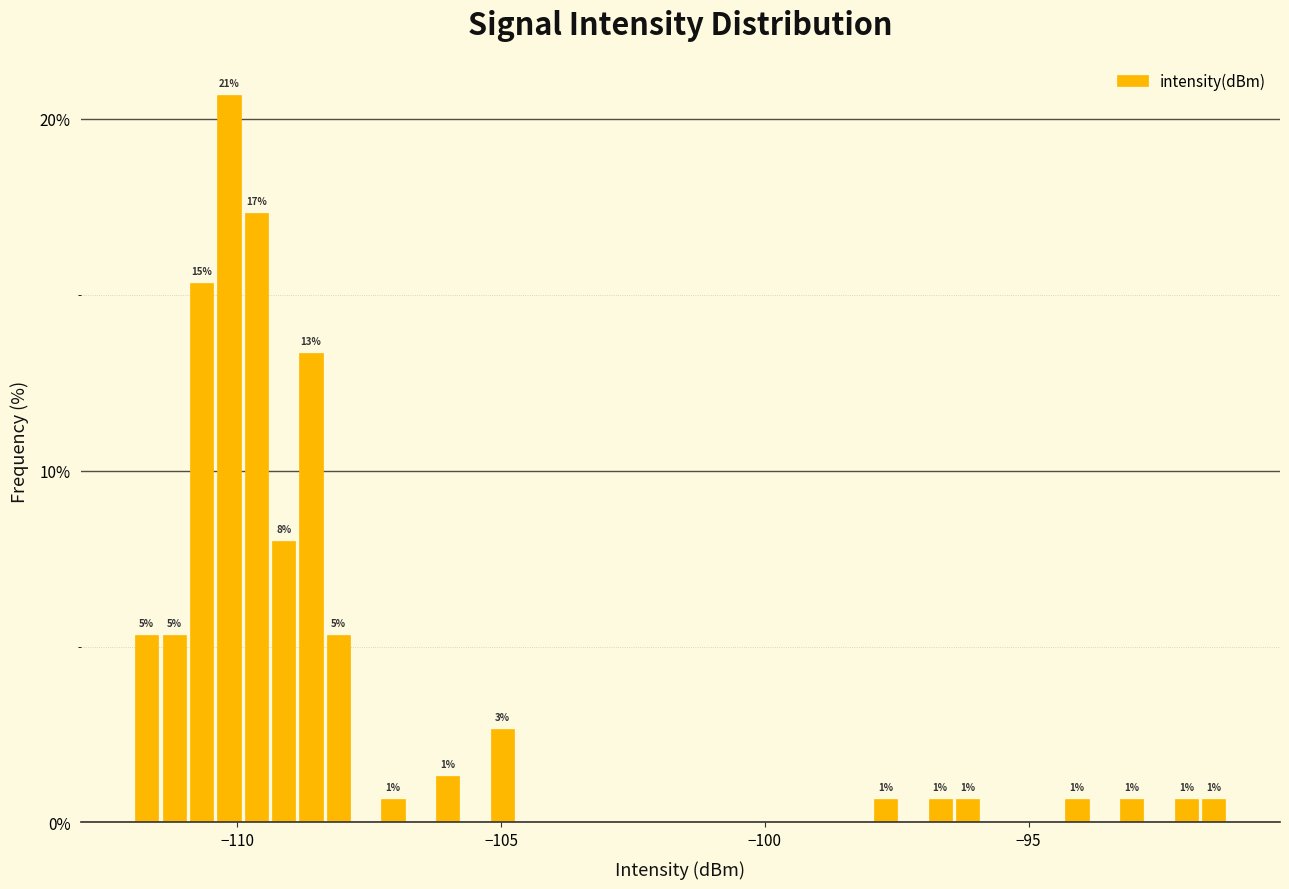

Around what value on the x-axis is the tallest bar? Give the approximate position of its centre, as read against the axis.

-110.0